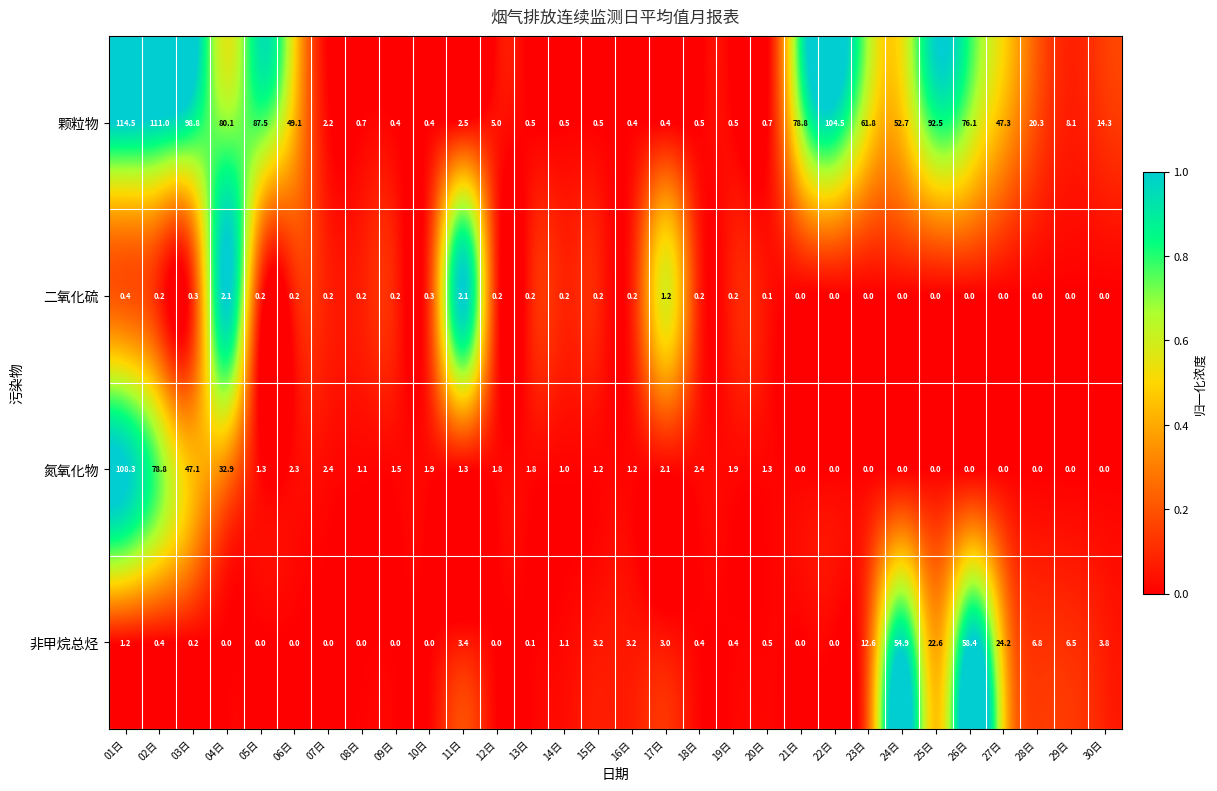

What is the sum of the 颗粒物 values at 19日 and 21日?

79.3